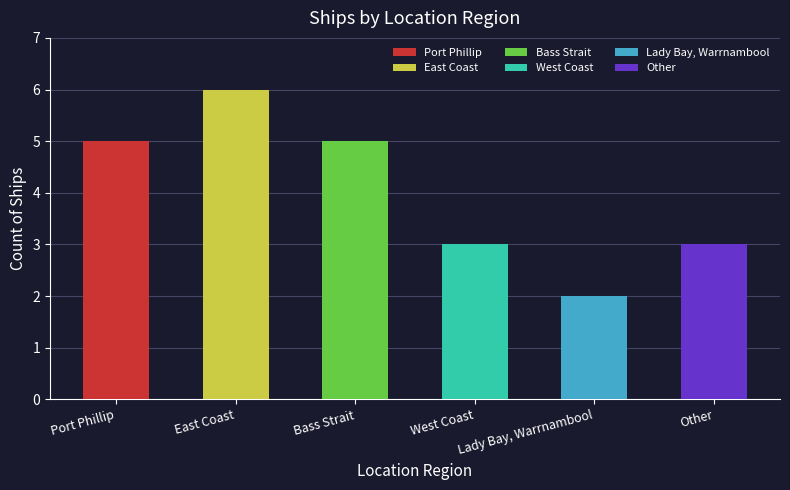

What is the approximate value at East Coast?

6